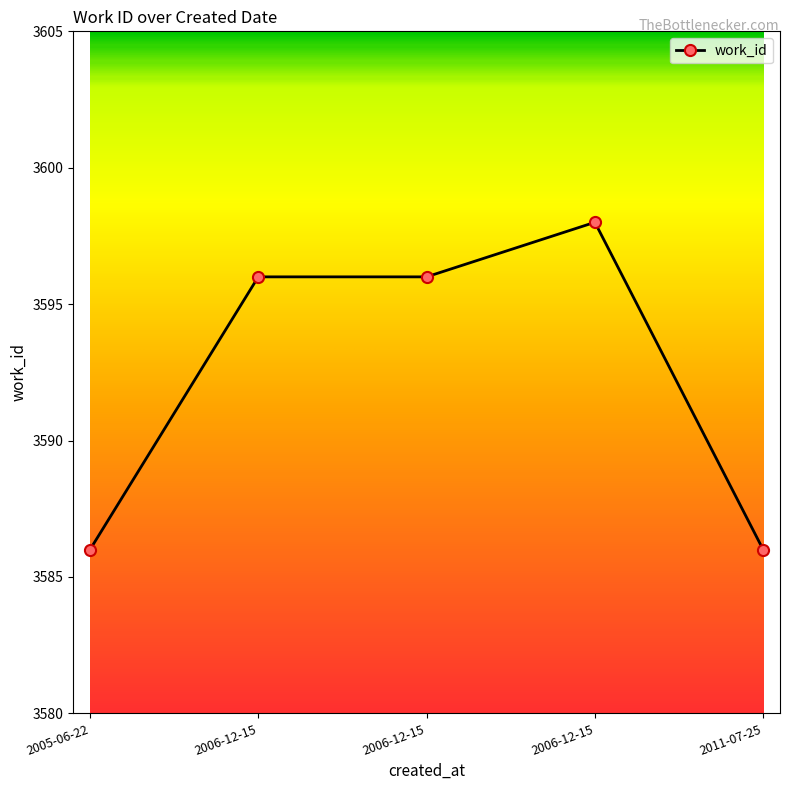

Does the chart have visible grid lines?

No